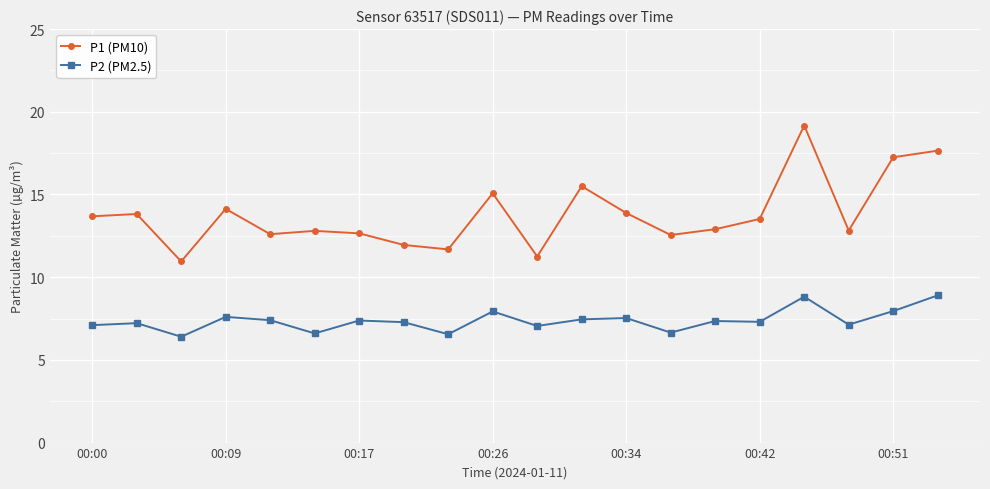

True or false: P2 (PM2.5) and P1 (PM10) cross at least once.

False